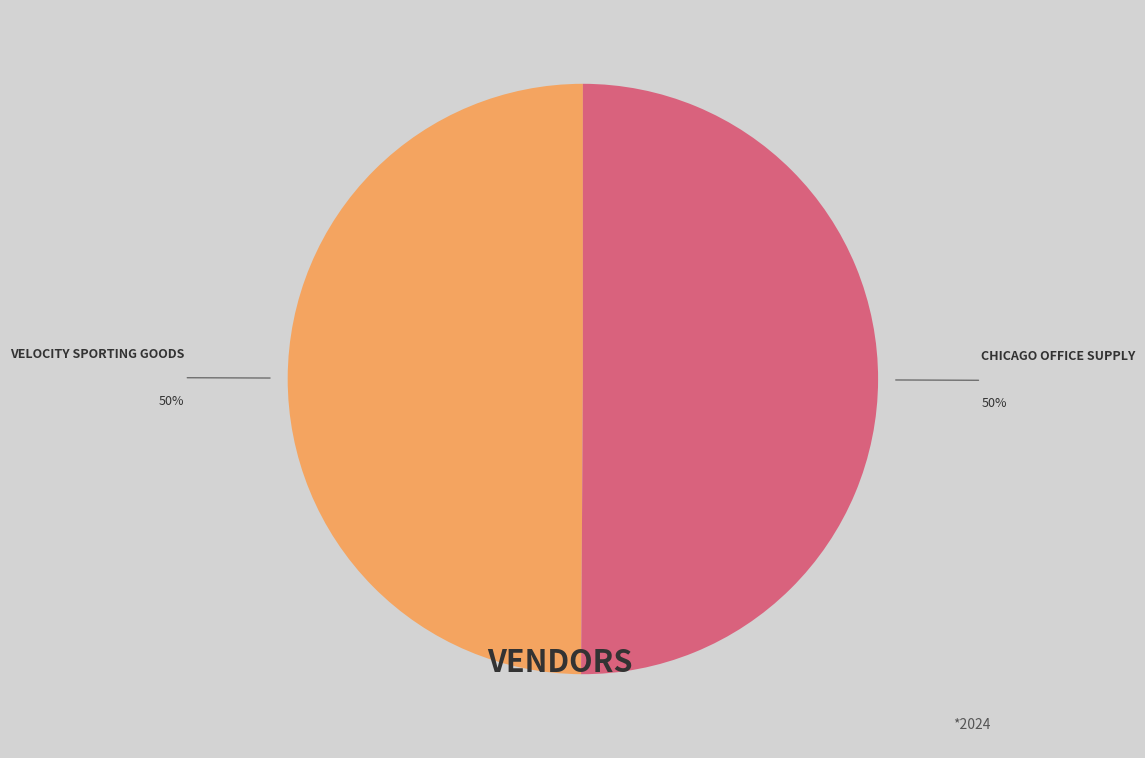

How many slices are in this pie chart?

2